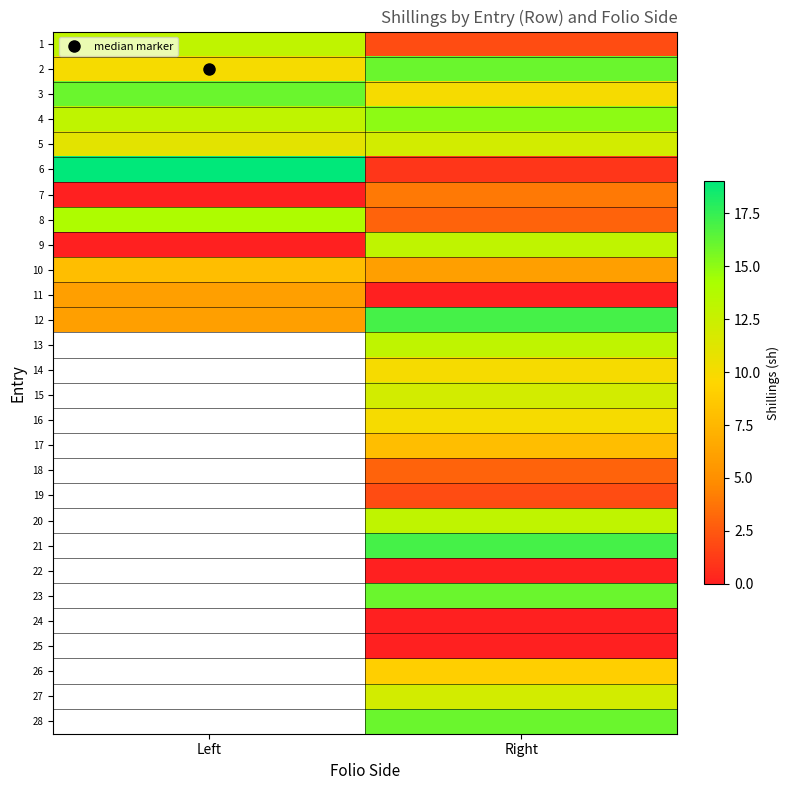

At how many categories does at least one series exceed 1?

2